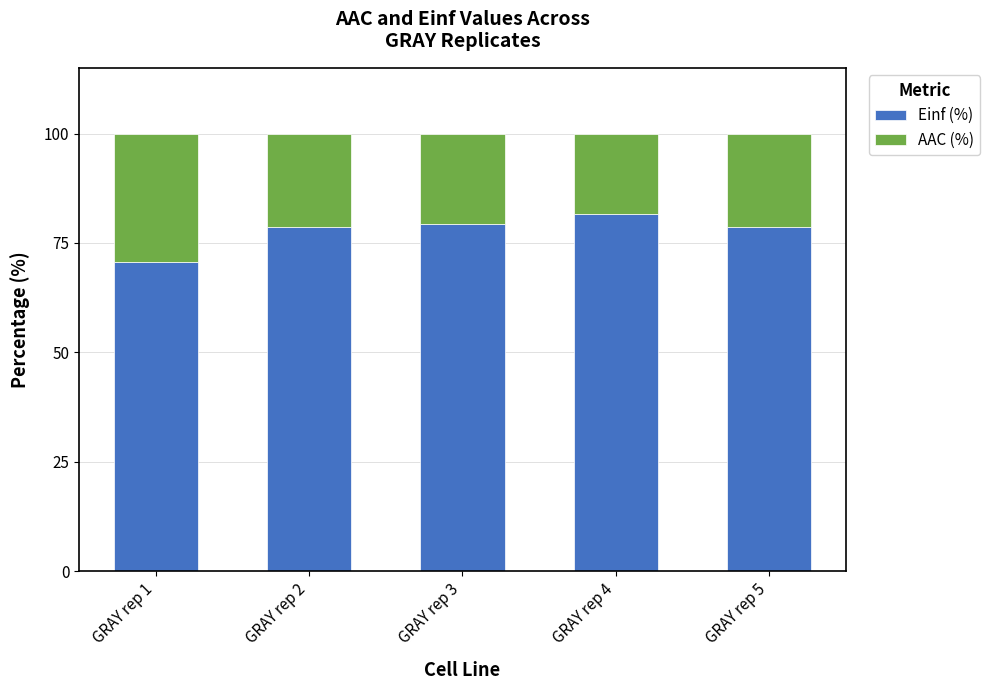

What are all the series names shown in the legend?

Einf (%), AAC (%)